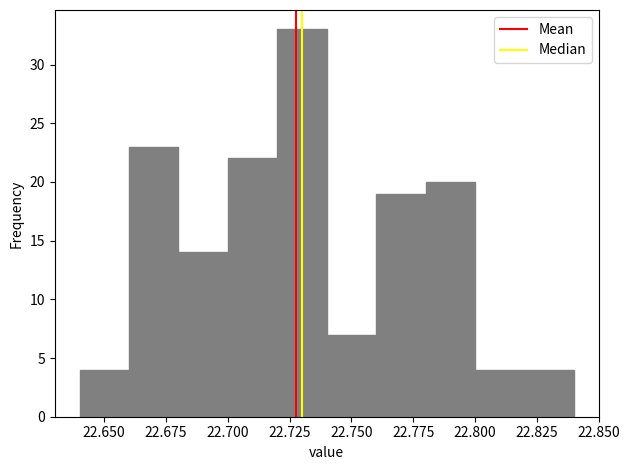

What is the height of the bar covering 22.68 to 22.70 on the x-axis? The values are not printed on the chart, so give them approximately, as read against the axis.

14